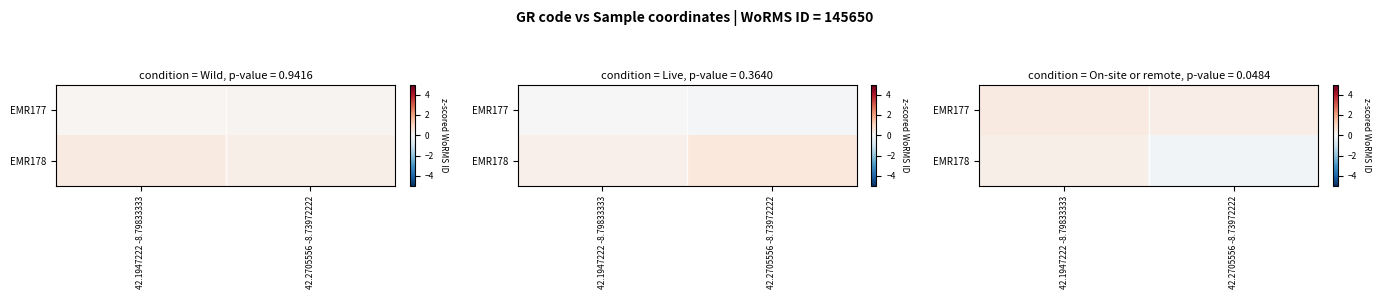

Count the number of categories in the chart.

2